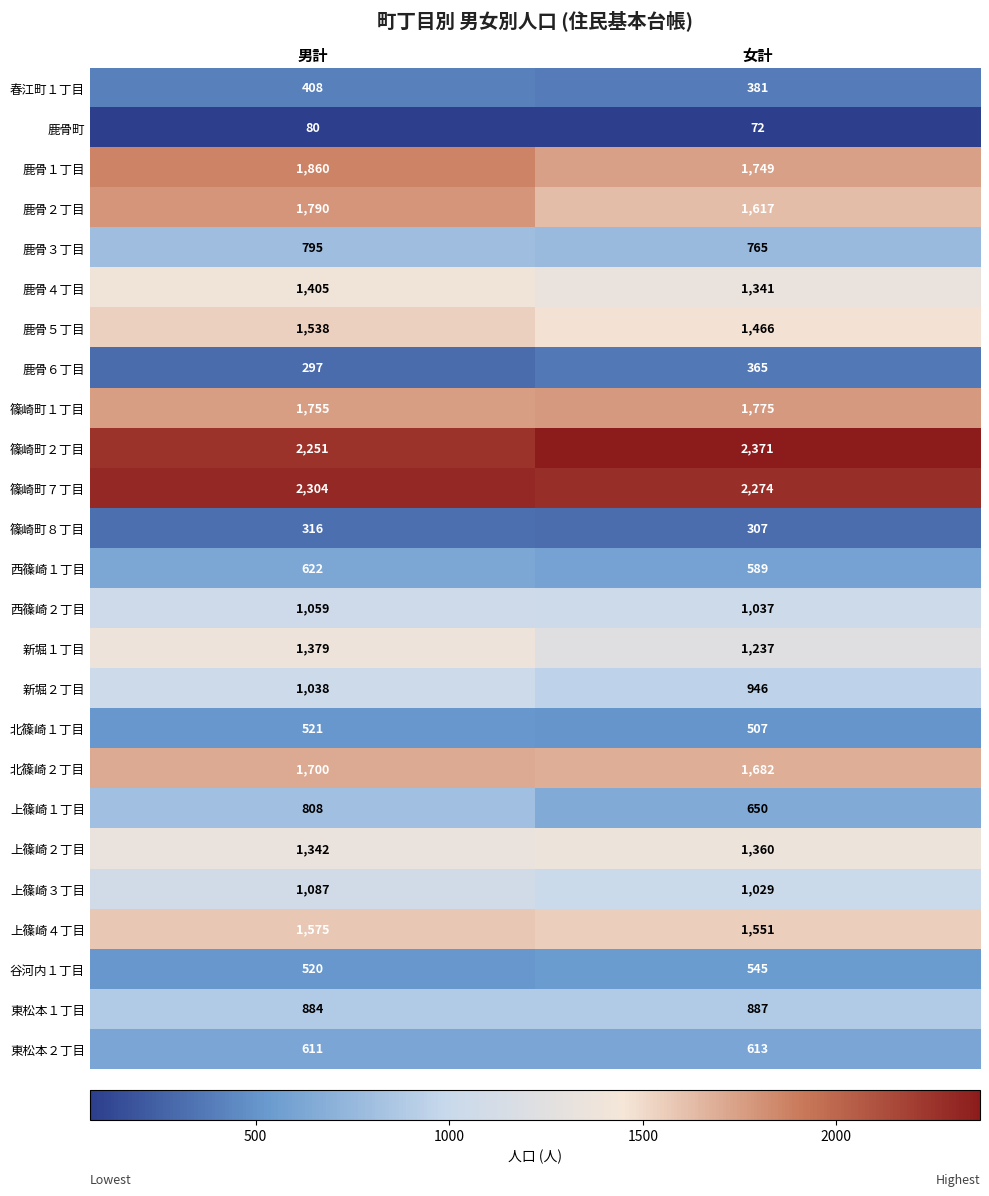

True or false: 篠崎町２丁目 has a value of 2251 at 男計.

True